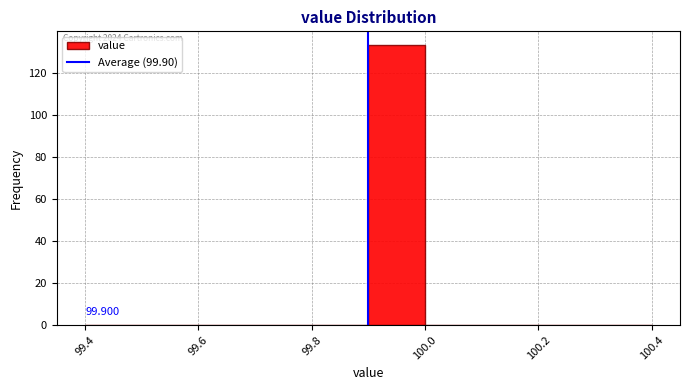

Which range on the x-axis has the tallest bar?

99.9 to 100.0